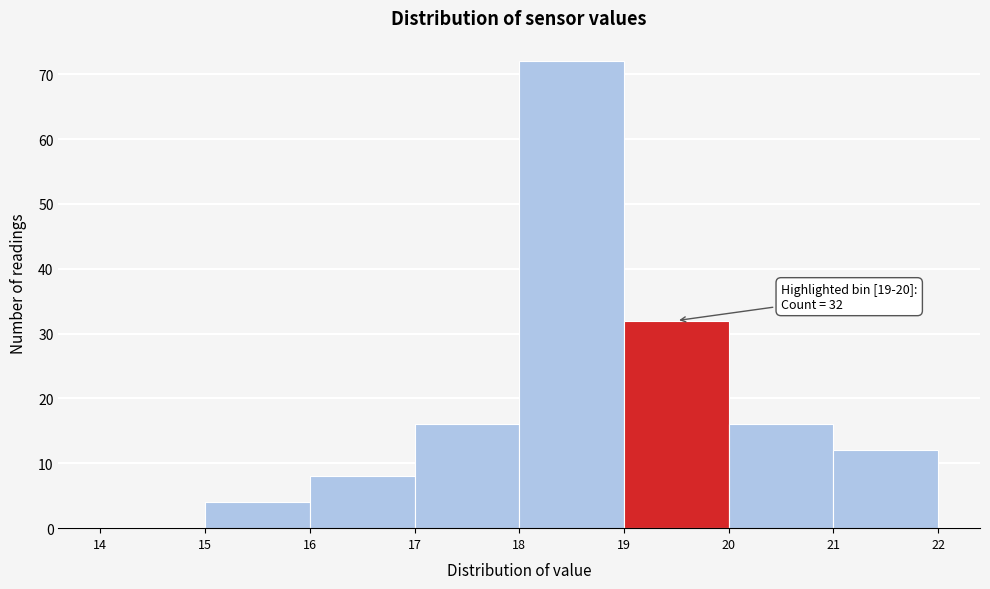

Which range on the x-axis has the tallest bar?

18 to 19